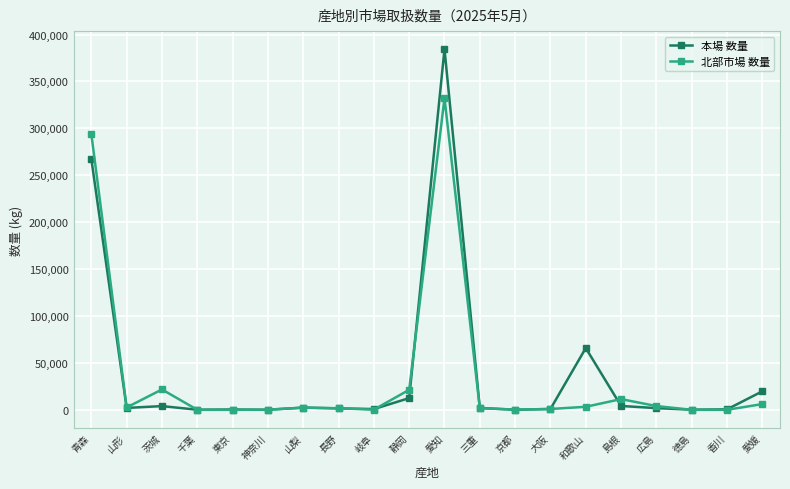

What are all the series names shown in the legend?

本場 数量, 北部市場 数量